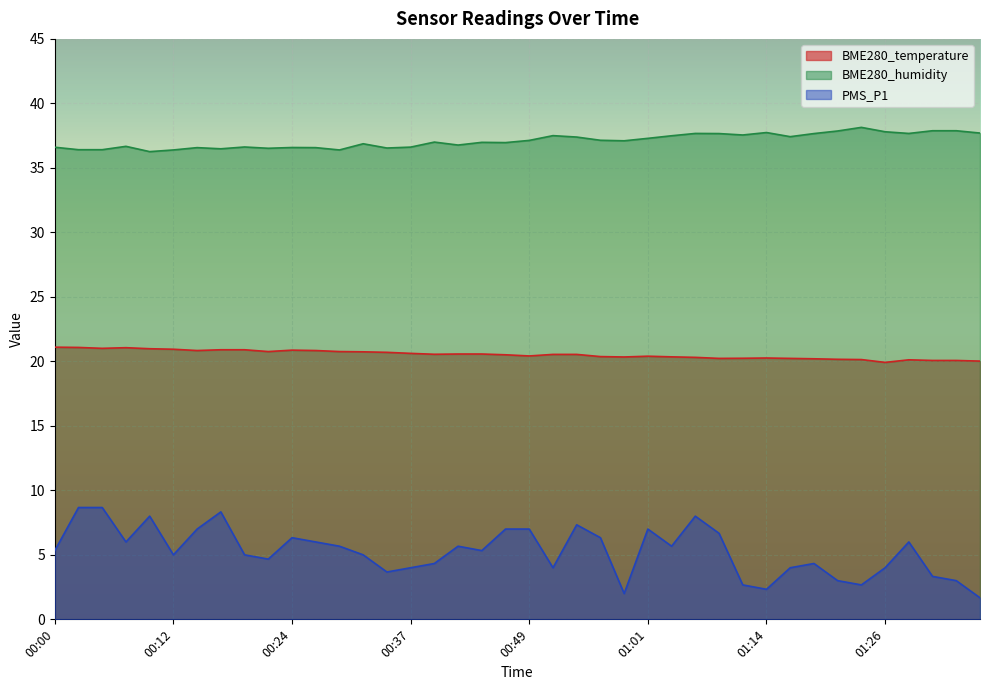

What are all the series names shown in the legend?

BME280_temperature, BME280_humidity, PMS_P1